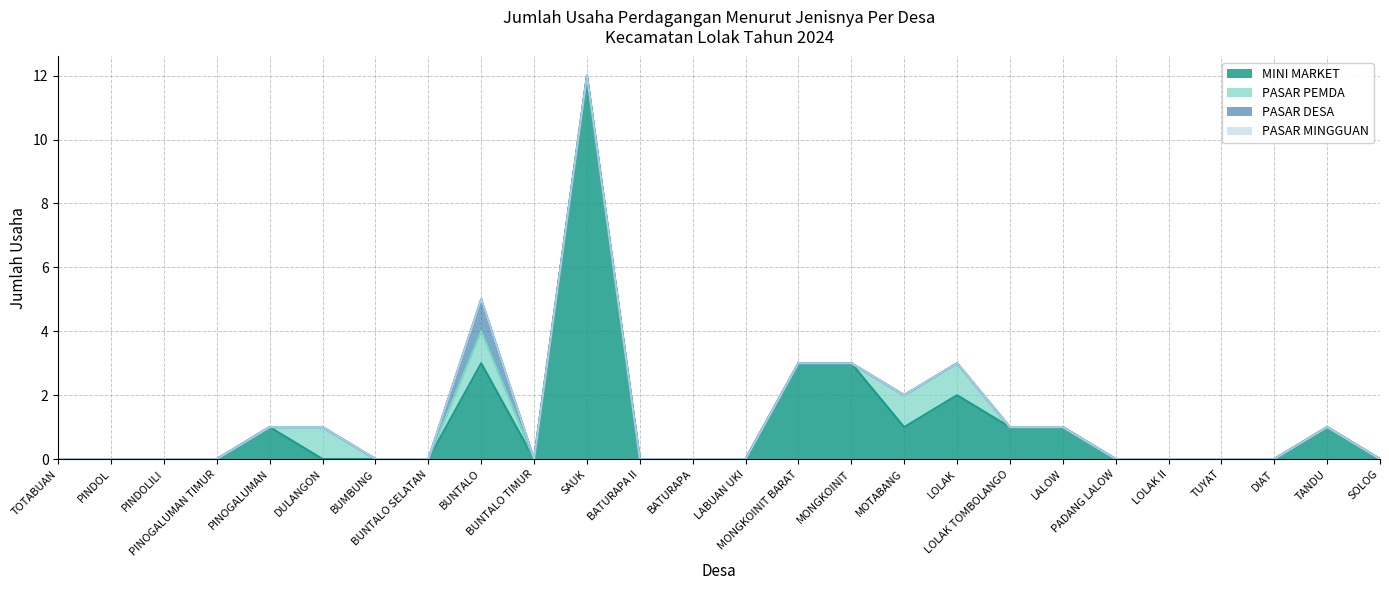

True or false: PASAR PEMDA has more than 0 points higher than both neighbors.

True